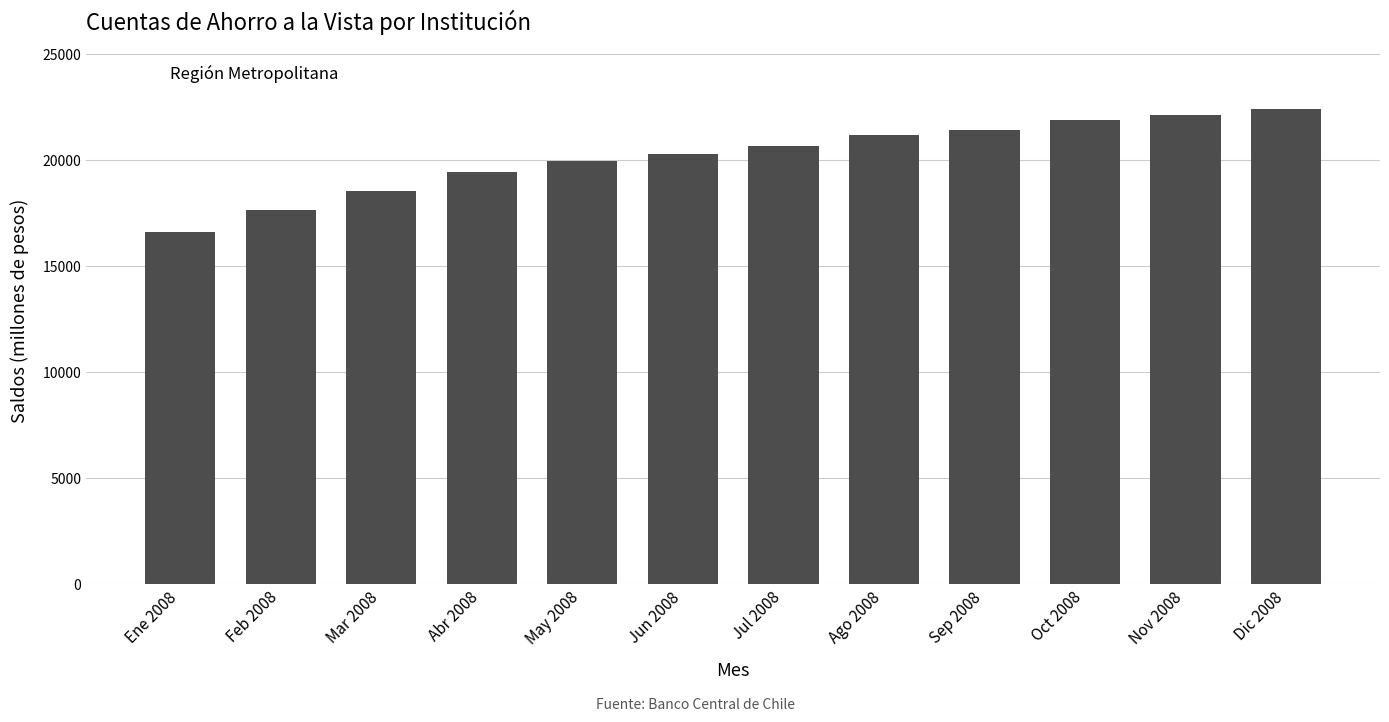

Where is the data nearest to the value 19529?

Abr 2008